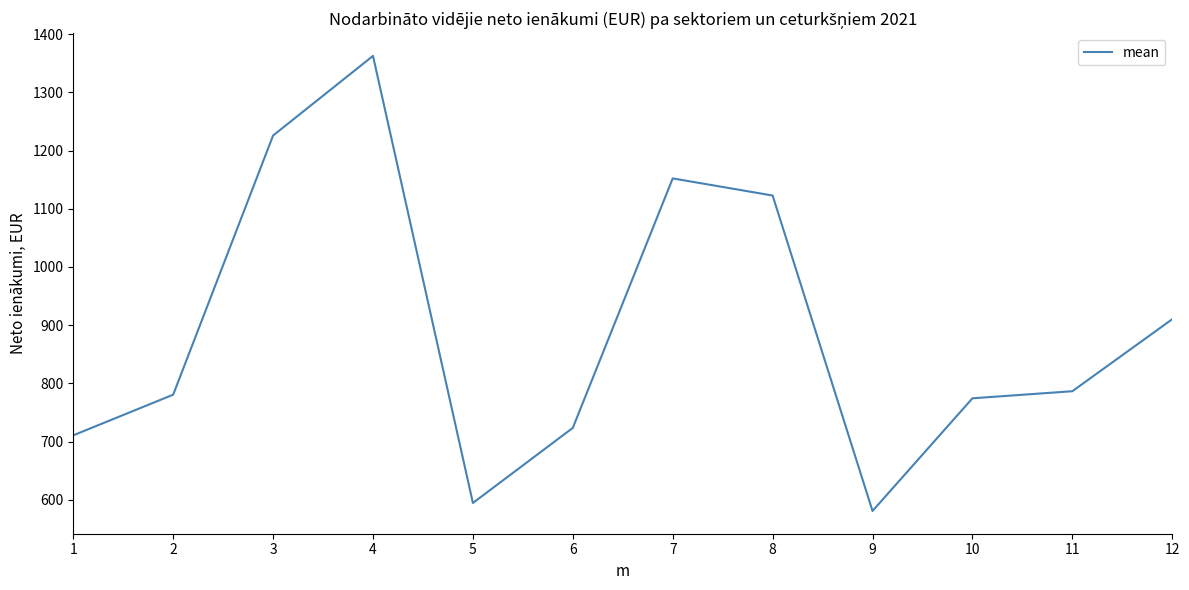

Between 4 and 11, which is larger?

4